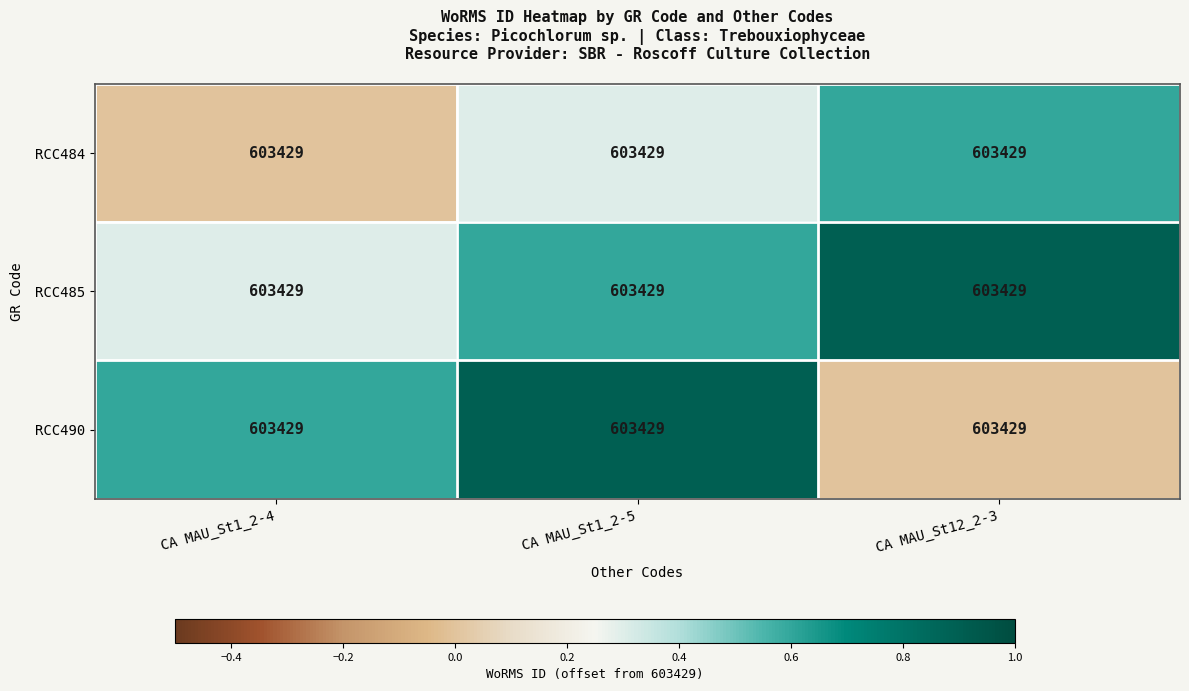

The RCC485 series shows 1.6 at CA MAU_St12_2-3. True or false?

False